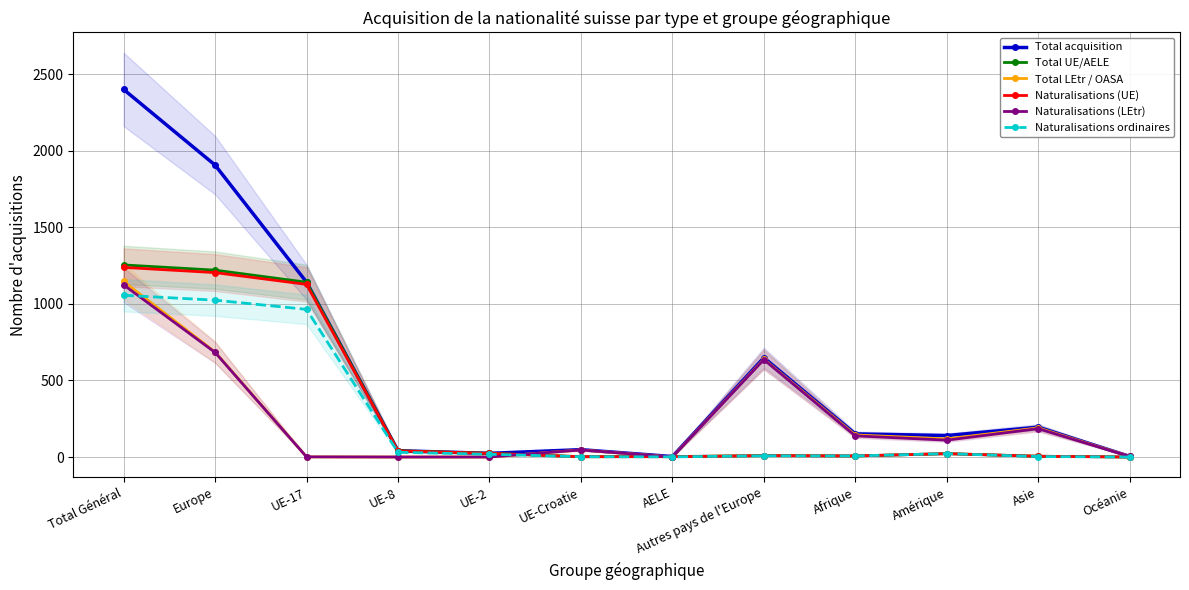

What position from the right is Europe?

11